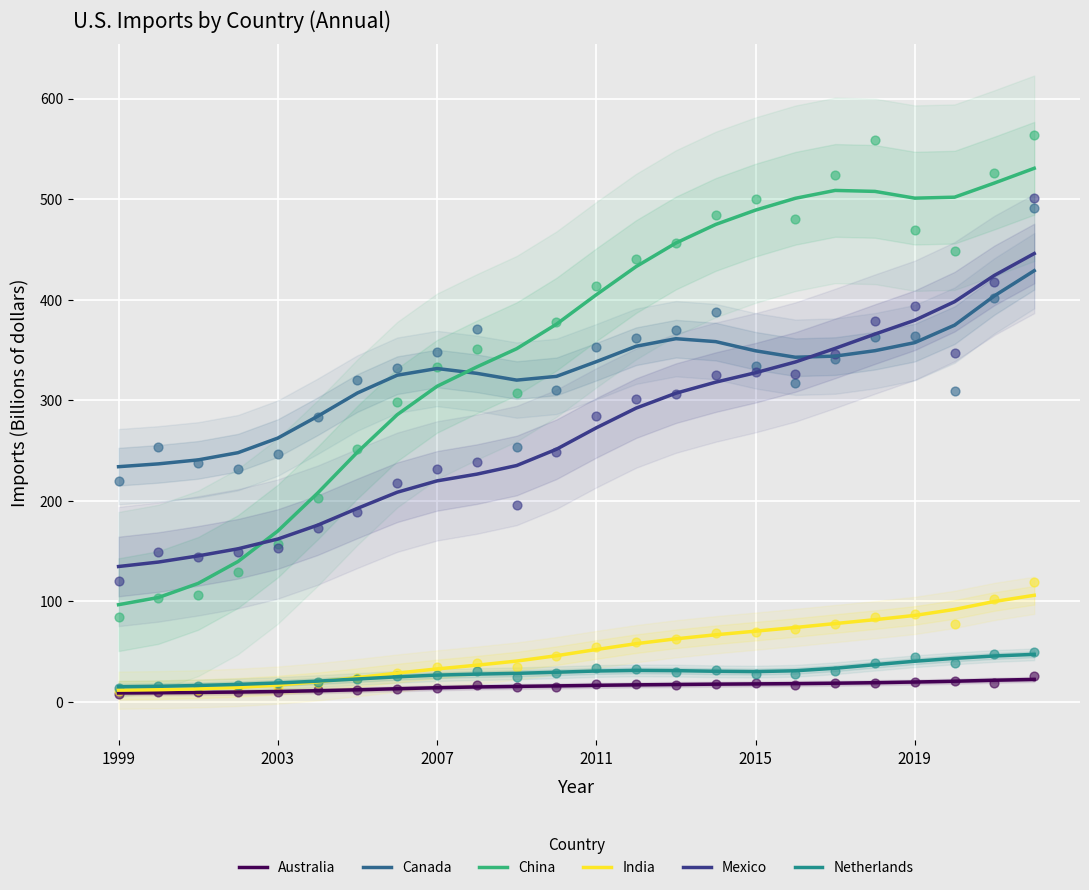

Which series reaches the maximum Y coordinate?

China